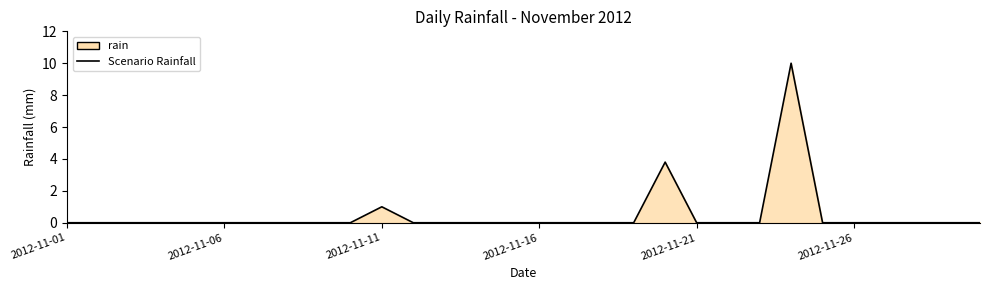

Is it true that the value at 7 is -4.9?

False